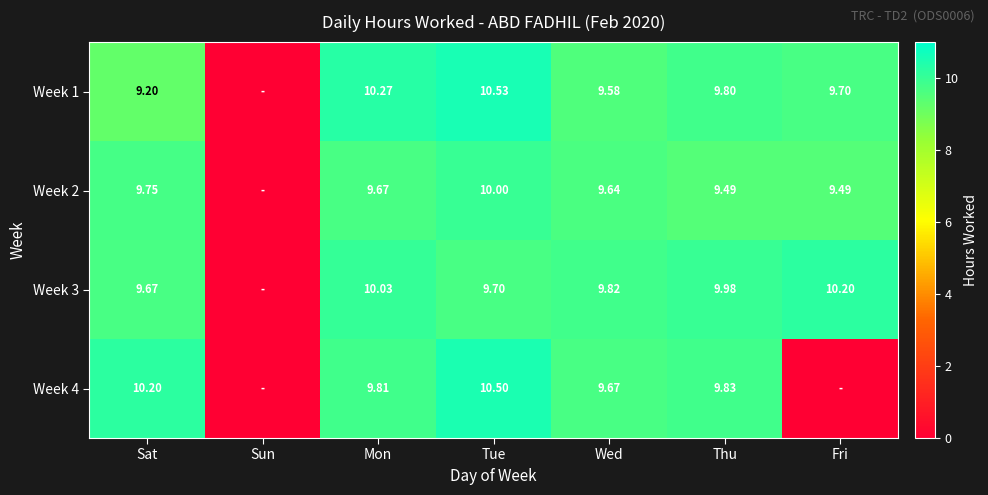

Is the value of Week 2 at Fri greater than the value of Week 4 at Thu?

No